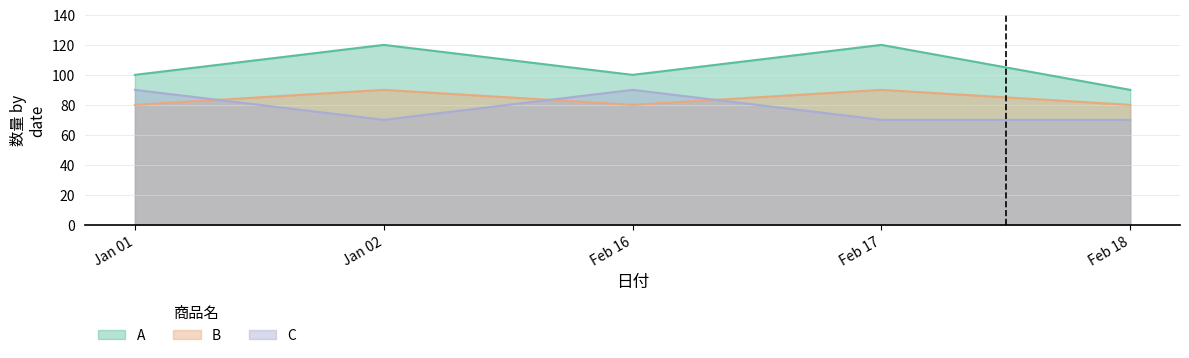

What is the sum of all B values?

420